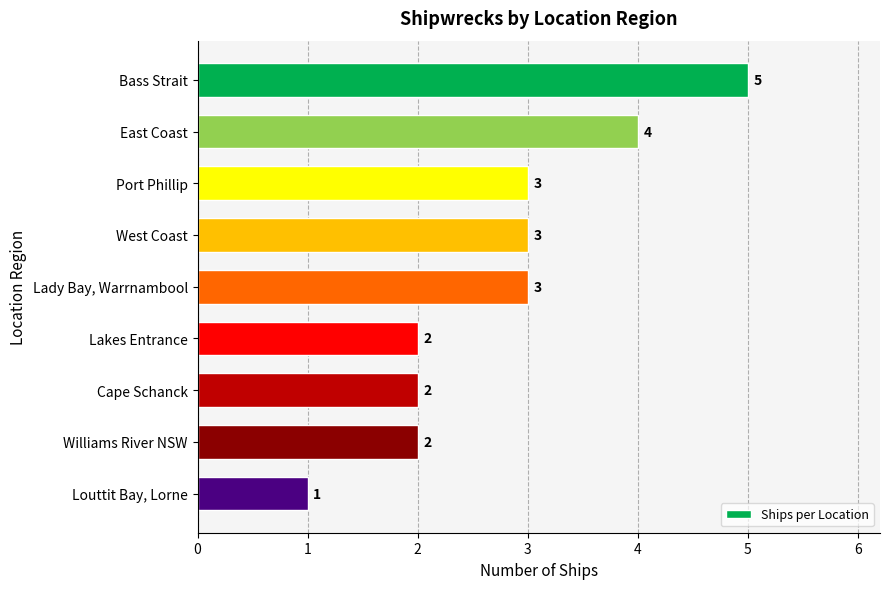

What position from the bottom is East Coast?

8